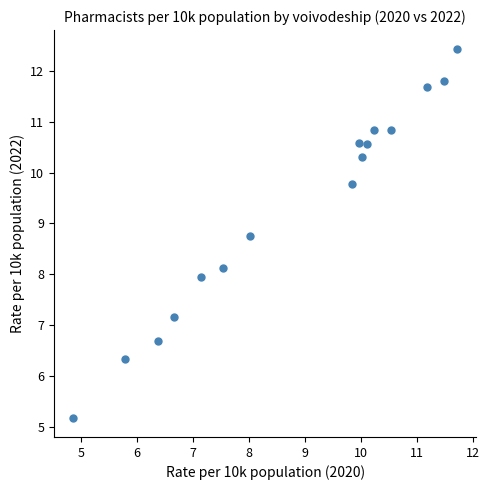

What is the range of Y values (max minus min)?

7.3